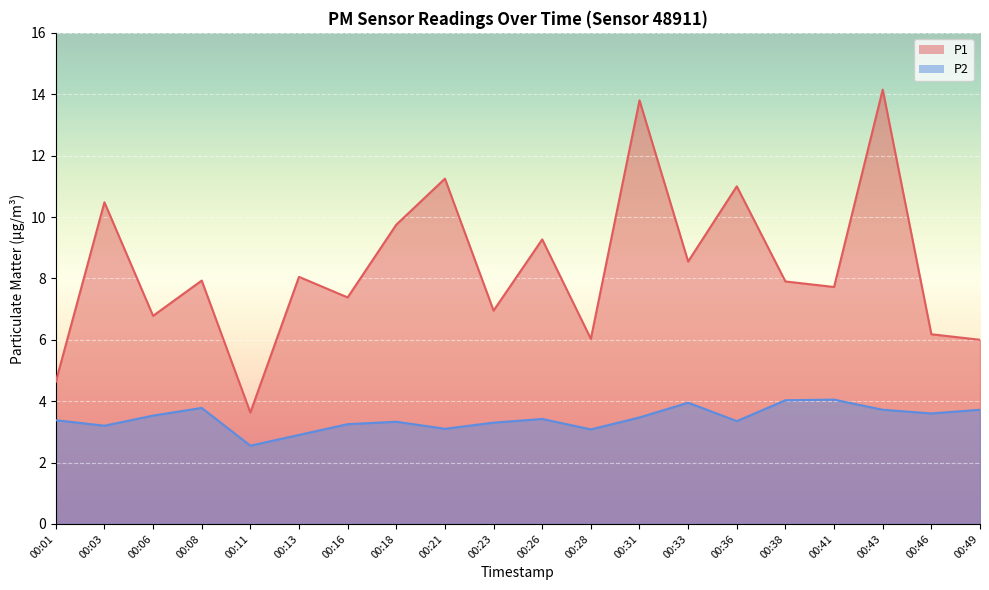

What is the difference between the P2 values at 00:28 and 00:08?

0.7